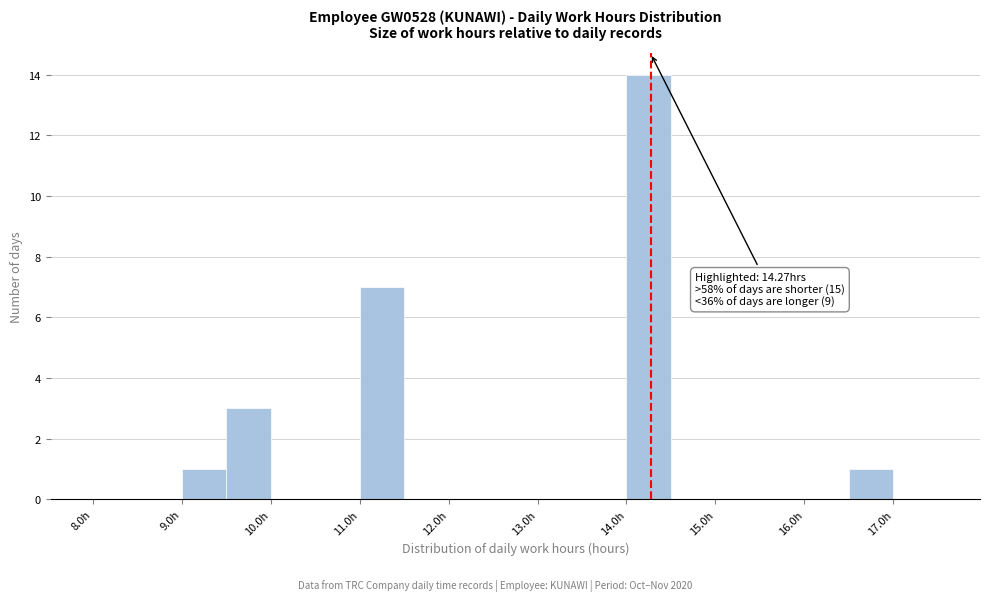

Over which range of the x-axis is the bar tallest?

14.0 to 14.5